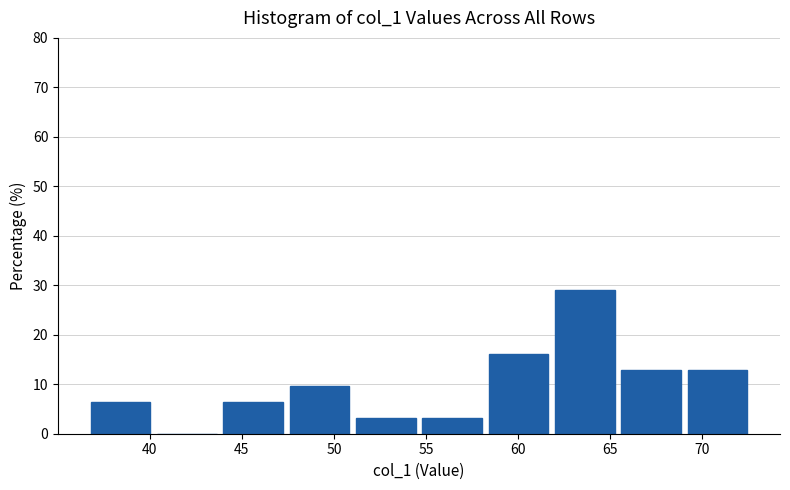

Reading left to right, list every bar in this chart as the range it spans on the x-axis followed by its height. Neither the bar edges nor the heights are printed on the chart, so give them approximately, as read against the axes.

36.8 to 40.4: 6
40.4 to 44.0: 0
44.0 to 47.6: 6
47.6 to 51.2: 10
51.2 to 54.8: 3
54.8 to 58.4: 3
58.4 to 62.0: 16
62.0 to 65.6: 29
65.6 to 69.2: 13
69.2 to 72.8: 13